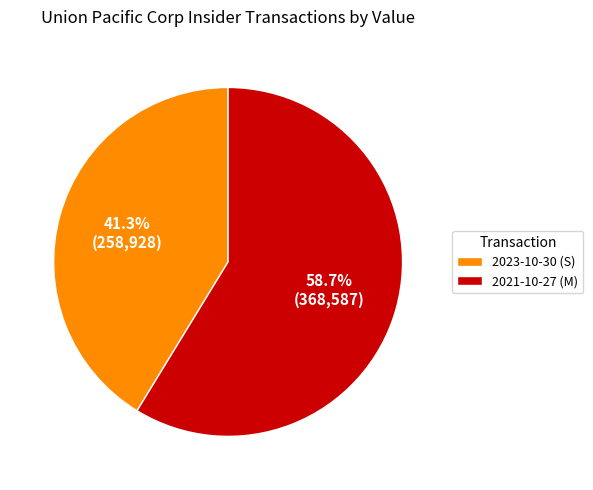

What is the largest slice in the pie chart?

2021-10-27 (M)